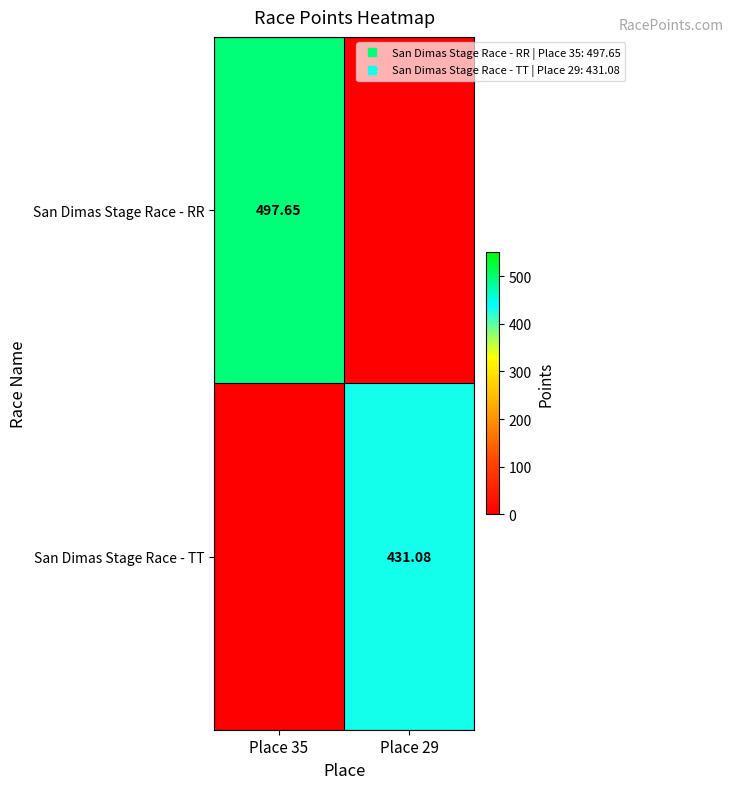

What is the average value of the San Dimas Stage Race - TT series?

215.5